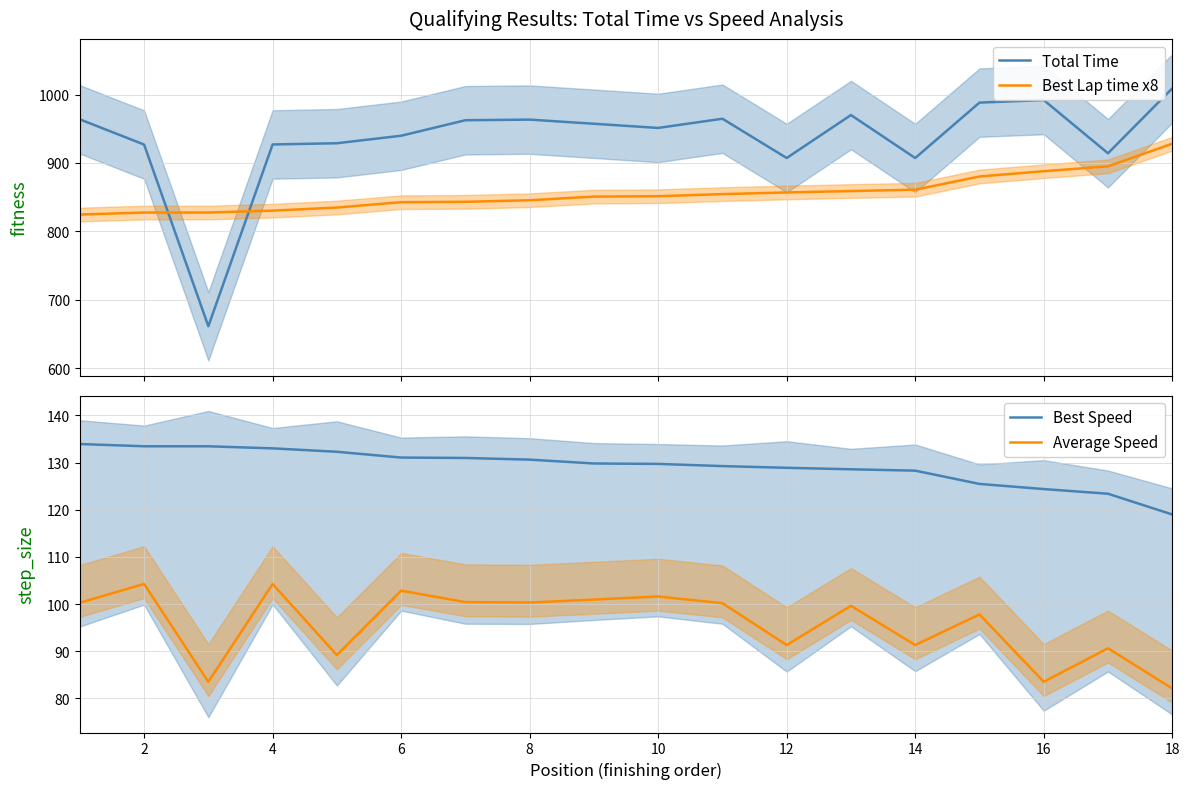

How many times do Total Time and Best Lap time x8 cross each other?

2